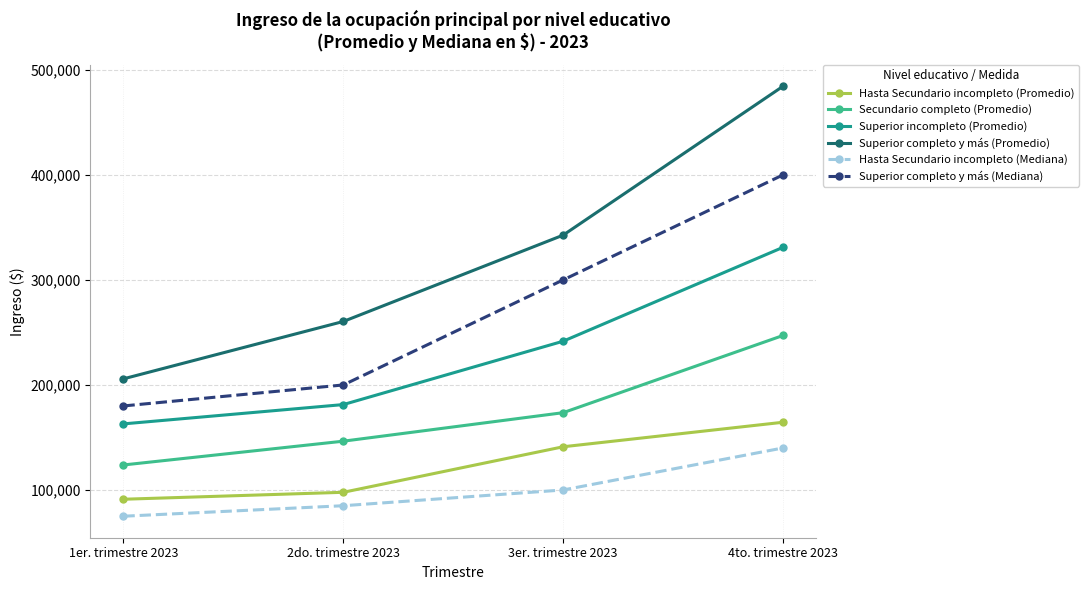

What is the sum of the Superior completo y más (Mediana) values at 3er. trimestre 2023 and 1er. trimestre 2023?

480000.0